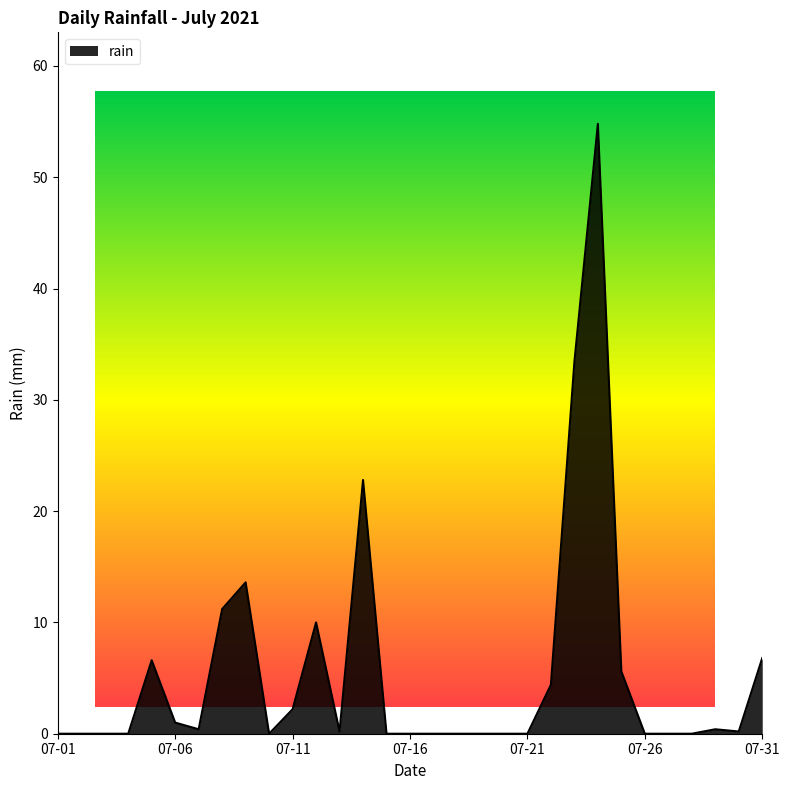

Which label corresponds to the largest value in the chart?

2021-07-24